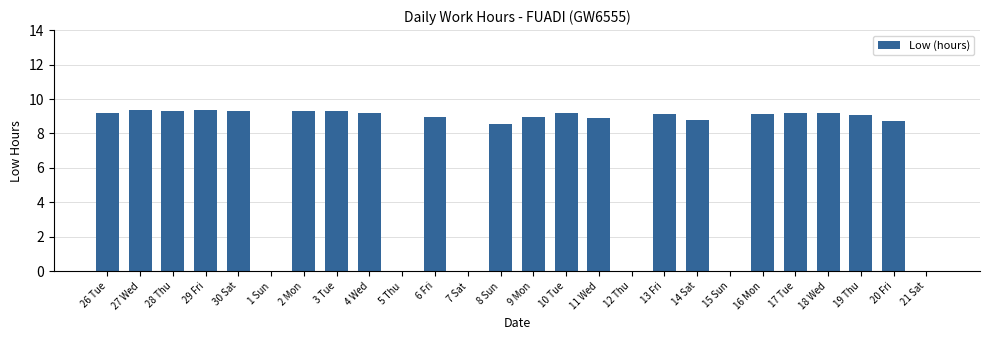

What is the change in value from 26 Tue to 8 Sun?

-0.6